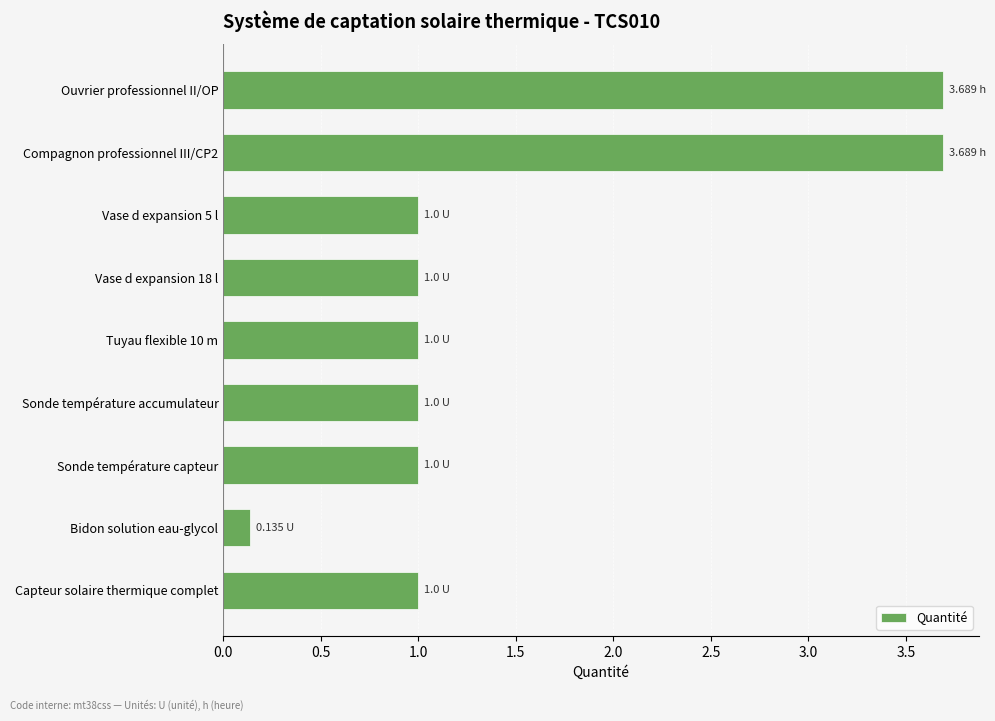

What is the difference between the maximum and minimum values?

3.6